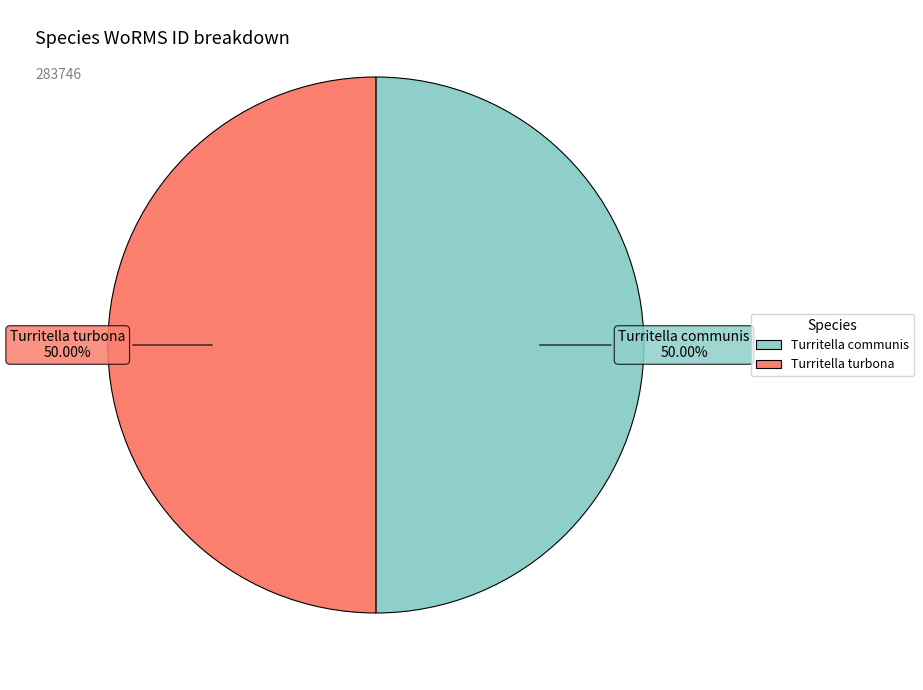

Is it true that Turritella communis is 50% of the pie?

True